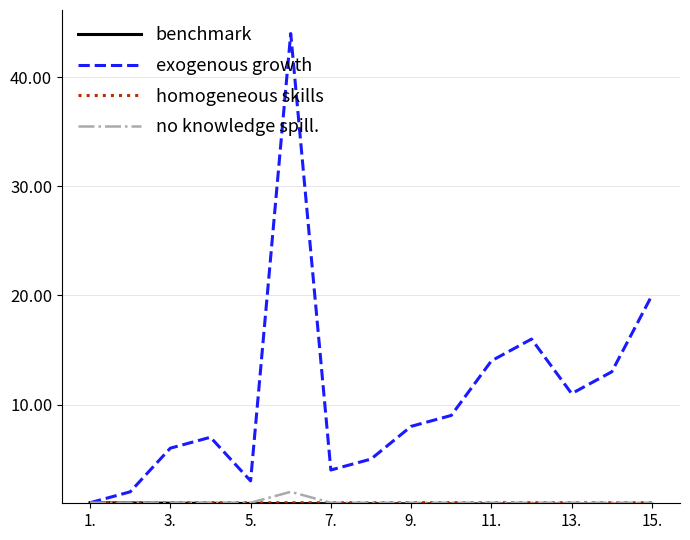

What is the greatest value displayed?

44.0